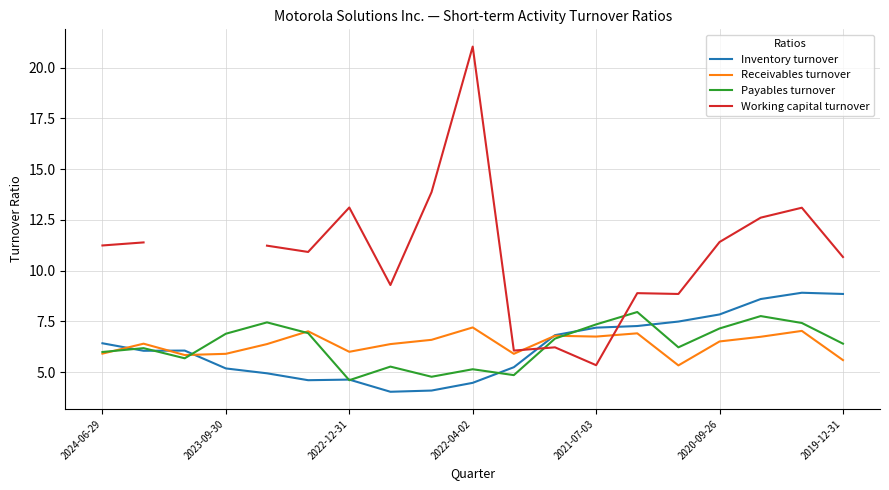

What is the minimum value for Inventory turnover?

4.0